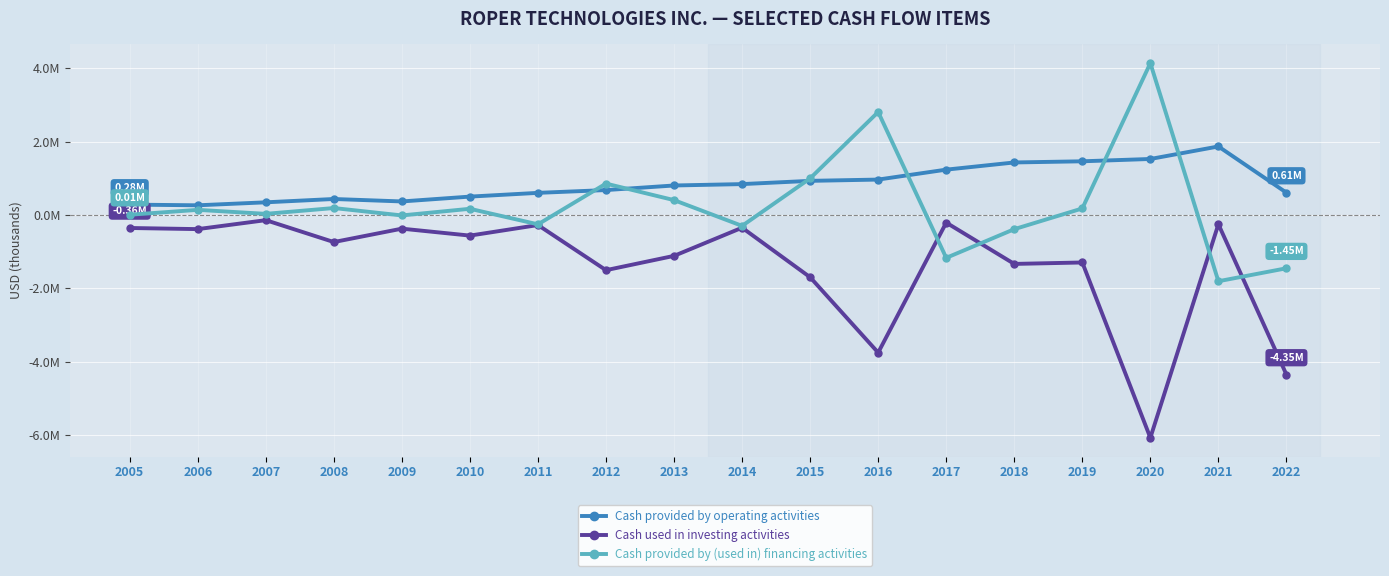

Which series ends up on top after the final intersection of Cash provided by operating activities and Cash provided by (used in) financing activities?

Cash provided by operating activities